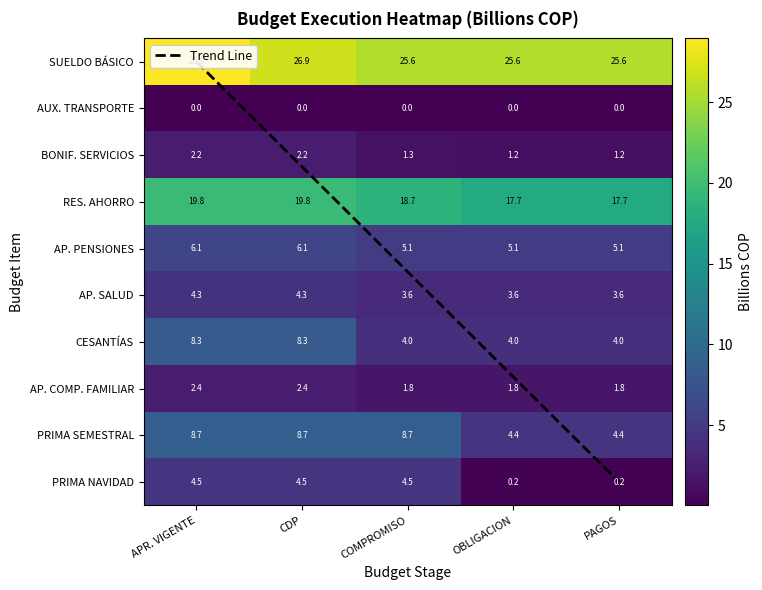

Read the SUELDO BÁSICO value at OBLIGACION.

25.6